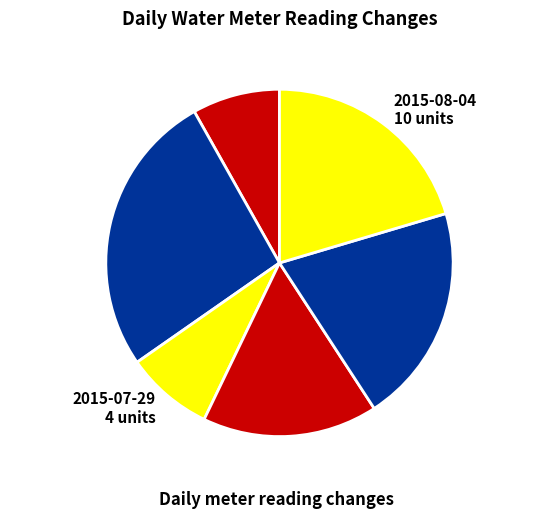

Is it true that 2015-08-03 10 units is 32% of the pie?

False